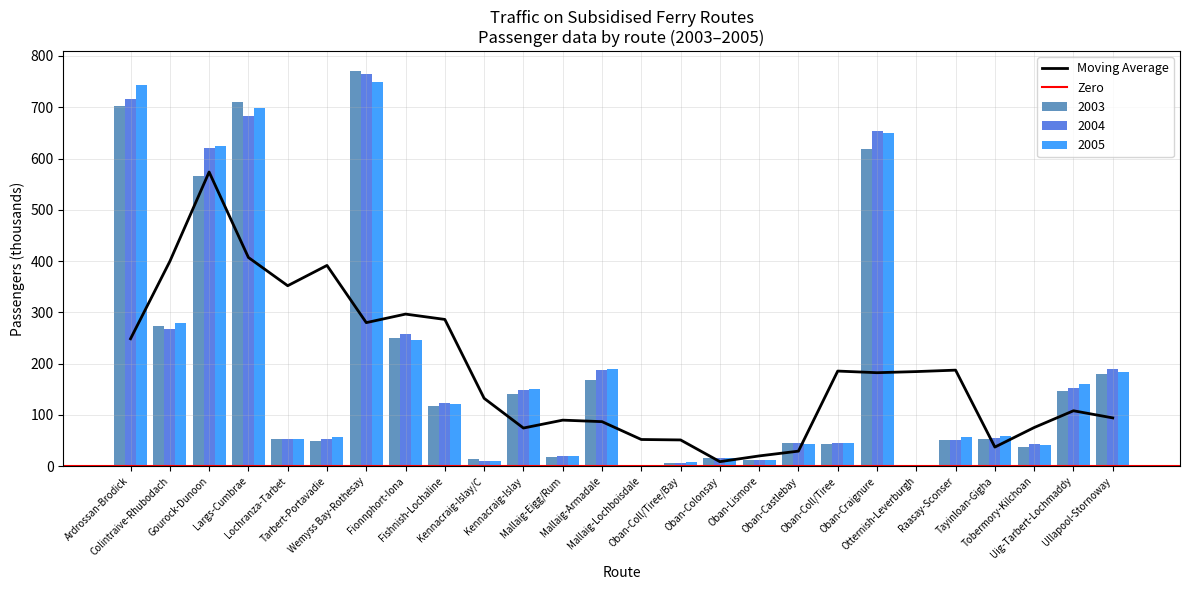

At how many categories does at least one series exceed 662?

3